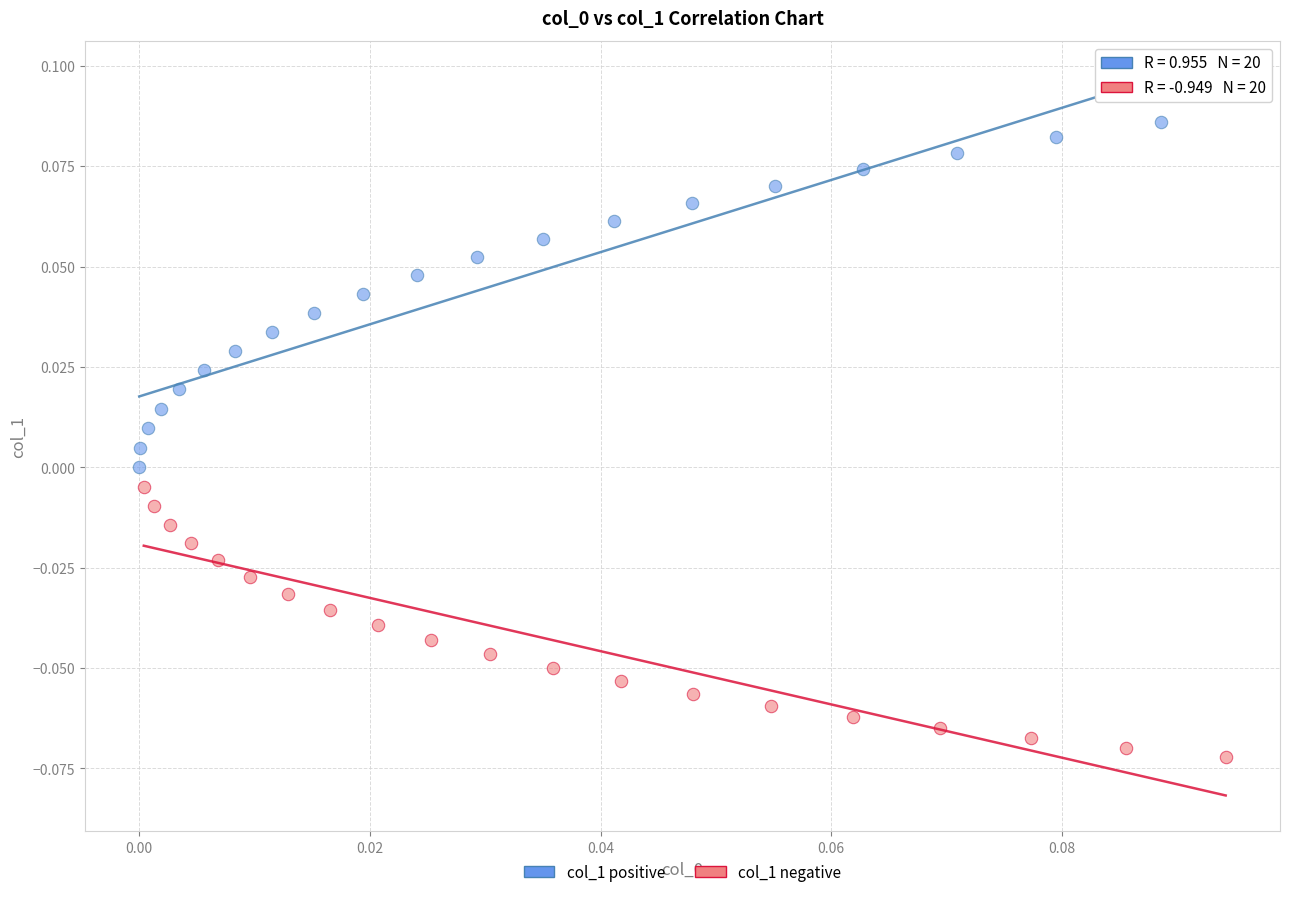

Which series has the widest spread of Y values?

col_1 positive